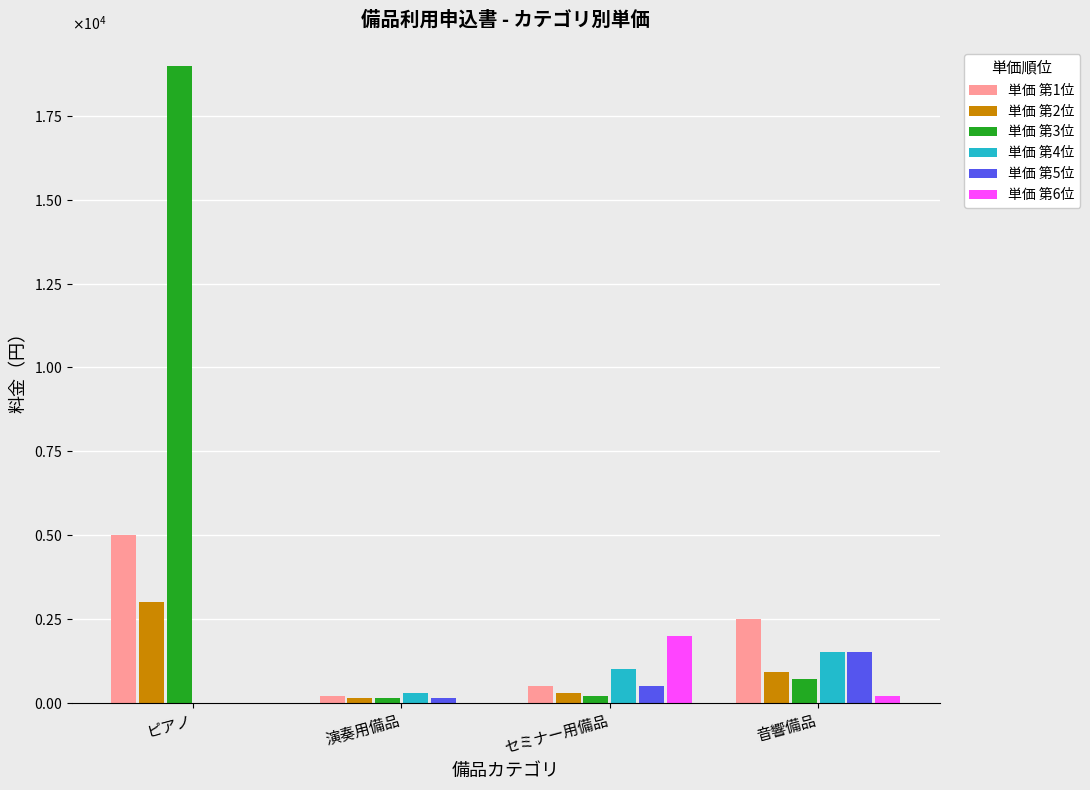

What are all the series names shown in the legend?

単価 第1位, 単価 第2位, 単価 第3位, 単価 第4位, 単価 第5位, 単価 第6位